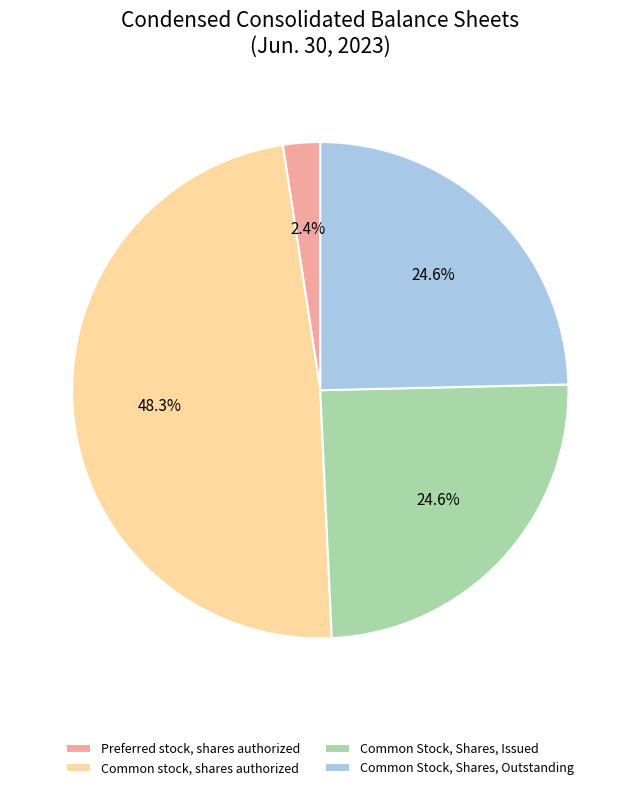

Is the sum of Common Stock, Shares, Outstanding and Preferred stock, shares authorized greater than half?

No